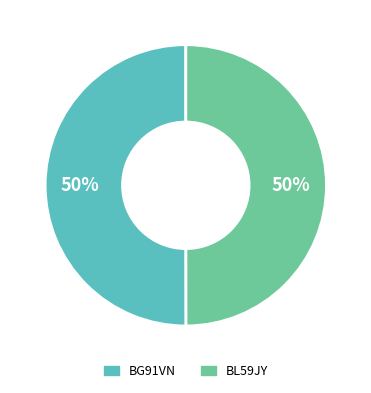

What is the ratio of the value at BL59JY to the value at BG91VN?

1.0